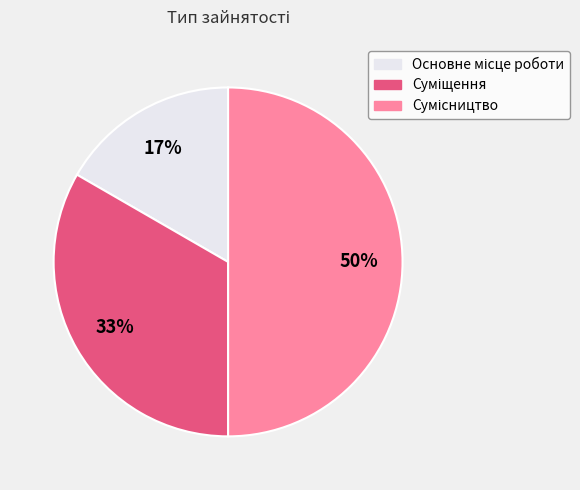

Count the number of slices in the pie.

3